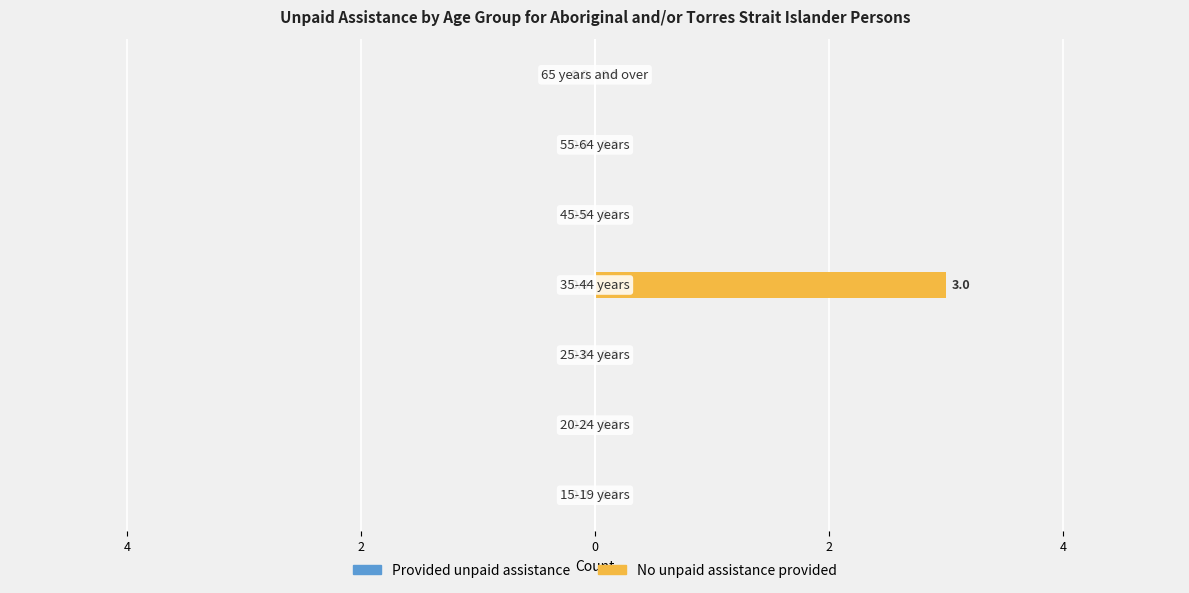

Are the bars horizontal?

Yes